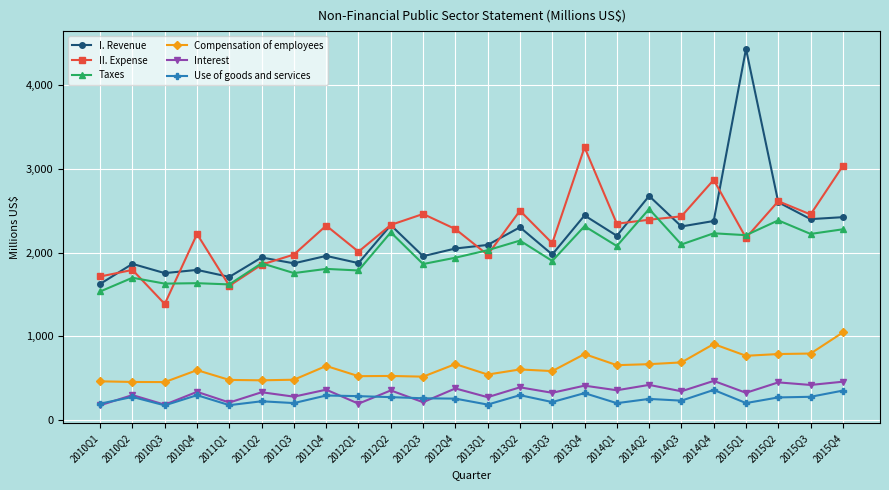

What is the average value of the Use of goods and services series?

251.4